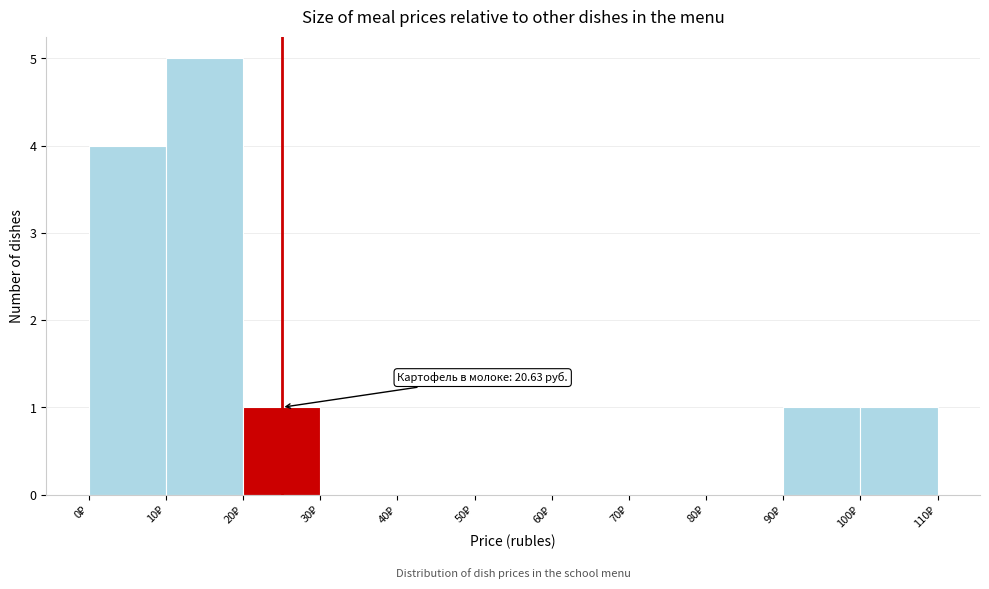

Which range on the x-axis has the tallest bar?

10 to 20